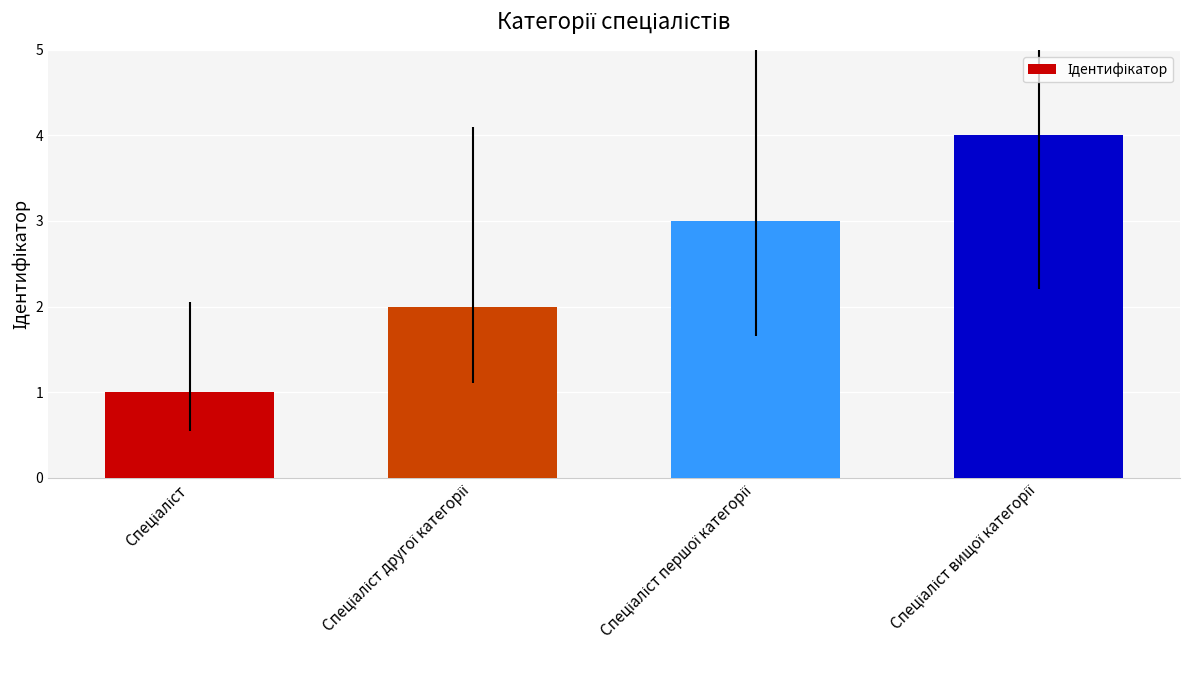

What is the maximum value shown in the chart?

4